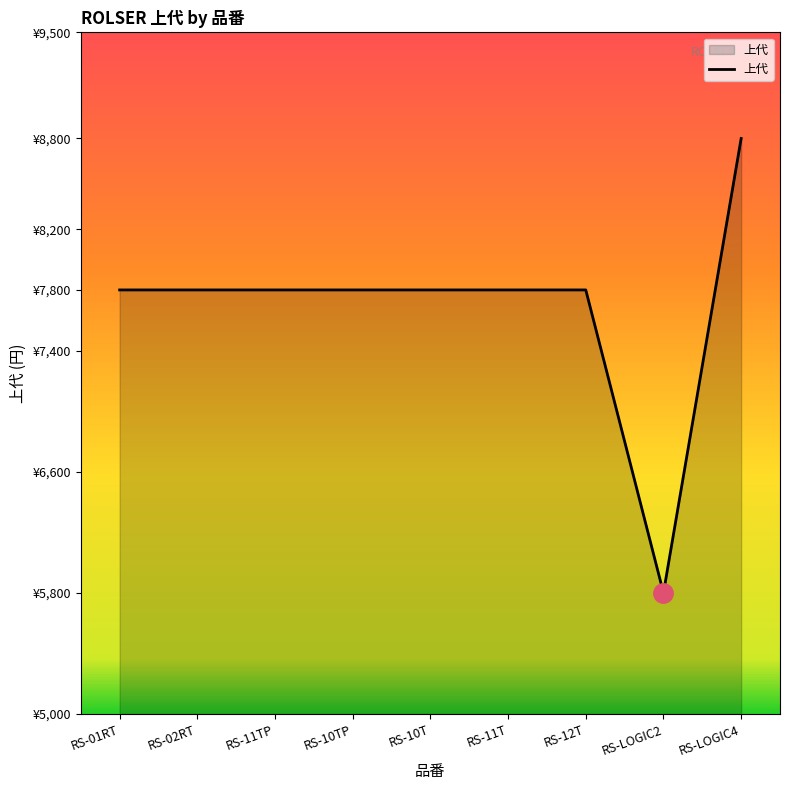

List the labels in order of value, largest first.

RS-LOGIC4, RS-01RT, RS-02RT, RS-11TP, RS-10TP, RS-10T, RS-11T, RS-12T, RS-LOGIC2